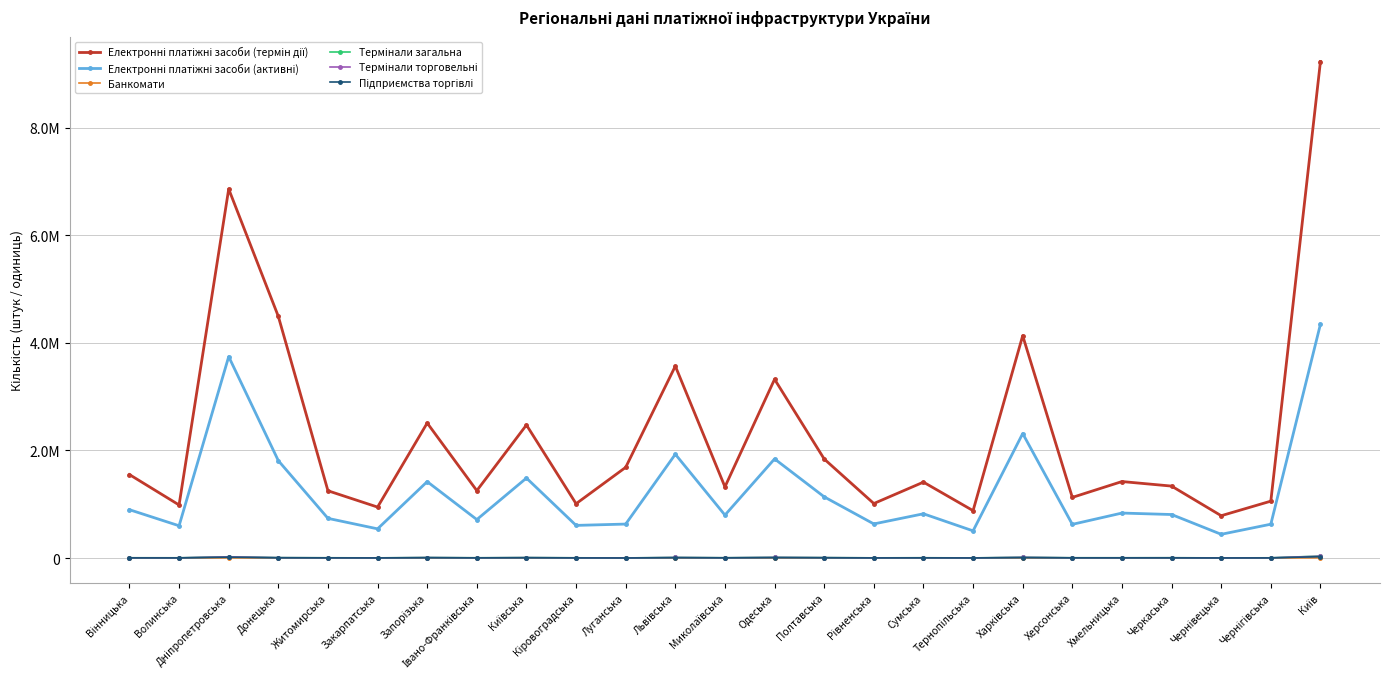

Reading right to left, list all the values displayed in this chart.

Електронні платіжні засоби (термін дії): Київ=9233405	Чернігівська=1057812	Чернівецька=786992	Черкаська=1337851	Хмельницька=1422317	Херсонська=1127544	Харківська=4134766	Тернопільська=880988	Сумська=1411614	Рівненська=1013634	Полтавська=1841438	Одеська=3324361	Миколаївська=1323445	Львівська=3569211	Луганська=1686787	Кіровоградська=1010074	Київська=2474259	Івано-Франківська=1253193	Запорізька=2510535	Закарпатська=947536	Житомирська=1250856	Донецька=4493737	Дніпропетровська=6862365	Волинська=986589	Вінницька=1551960
Електронні платіжні засоби (активні): Київ=4348897	Чернігівська=629147	Чернівецька=441170	Черкаська=809127	Хмельницька=836401	Херсонська=626374	Харківська=2315098	Тернопільська=505259	Сумська=822899	Рівненська=633995	Полтавська=1137824	Одеська=1843553	Миколаївська=798492	Львівська=1930215	Луганська=631619	Кіровоградська=606847	Київська=1487302	Івано-Франківська=715420	Запорізька=1420826	Закарпатська=542794	Житомирська=737839	Донецька=1810724	Дніпропетровська=3745440	Волинська=599925	Вінницька=898709
Банкомати: Київ=4746	Чернігівська=815	Чернівецька=613	Черкаська=1074	Хмельницька=1012	Херсонська=905	Харківська=2287	Тернопільська=725	Сумська=989	Рівненська=757	Полтавська=1441	Одеська=2024	Миколаївська=1120	Львівська=1753	Луганська=440	Кіровоградська=841	Київська=630	Івано-Франківська=883	Запорізька=1667	Закарпатська=732	Житомирська=986	Донецька=1460	Дніпропетровська=3803	Волинська=782	Вінницька=1143
Термінали загальна: Київ=36284	Чернігівська=4272	Чернівецька=2751	Черкаська=5618	Хмельницька=4812	Херсонська=5102	Харківська=13697	Тернопільська=2706	Сумська=5055	Рівненська=3638	Полтавська=8121	Одеська=12449	Миколаївська=5349	Львівська=11121	Луганська=2119	Кіровоградська=4342	Київська=8654	Івано-Франківська=4729	Запорізька=9862	Закарпатська=3283	Житомирська=4771	Донецька=7401	Дніпропетровська=23124	Волинська=4263	Вінницька=4858
Термінали торговельні: Київ=33955	Чернігівська=3687	Чернівецька=2196	Черкаська=4980	Хмельницька=4341	Херсонська=4503	Харківська=12407	Тернопільська=2339	Сумська=4498	Рівненська=3228	Полтавська=7278	Одеська=11198	Миколаївська=4800	Львівська=9930	Луганська=1871	Кіровоградська=3918	Київська=7762	Івано-Франківська=4171	Запорізька=8880	Закарпатська=2871	Житомирська=4247	Донецька=6756	Дніпропетровська=21592	Волинська=3829	Вінницька=4267
Підприємства торгівлі: Київ=25926	Чернігівська=2677	Чернівецька=1556	Черкаська=3155	Хмельницька=3181	Херсонська=3425	Харківська=8204	Тернопільська=1736	Сумська=3519	Рівненська=2232	Полтавська=4830	Одеська=8026	Миколаївська=3623	Львівська=6613	Луганська=1212	Кіровоградська=2561	Київська=5467	Івано-Франківська=3065	Запорізька=5792	Закарпатська=2186	Житомирська=3149	Донецька=4771	Дніпропетровська=15682	Волинська=2573	Вінницька=2901